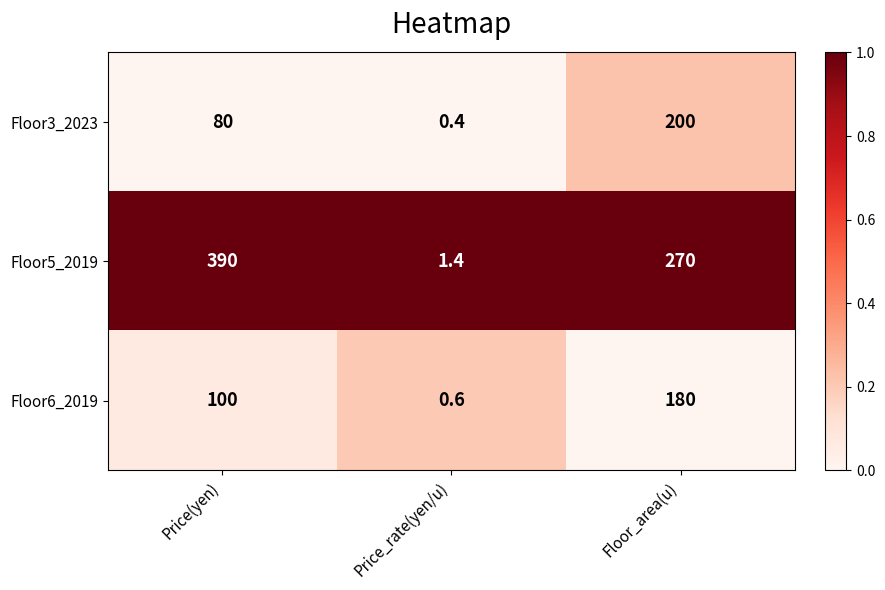

What is the sum of all Floor6_2019 values?

280.6